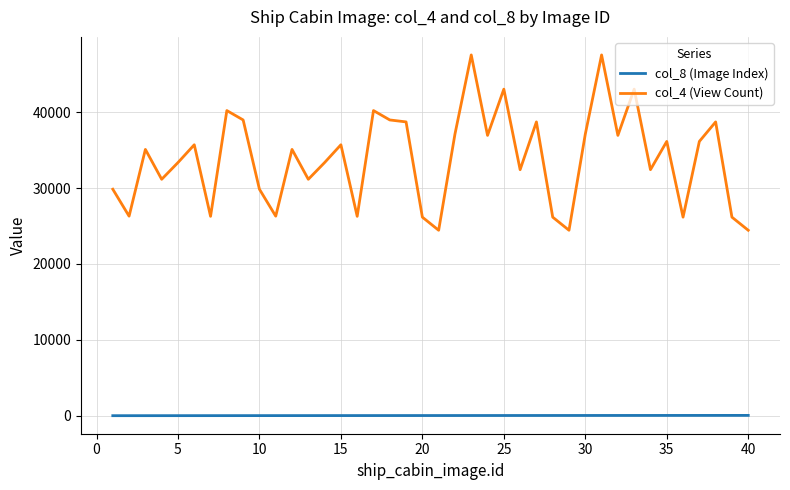

Which series has the largest range (max minus min)?

col_4 (View Count)